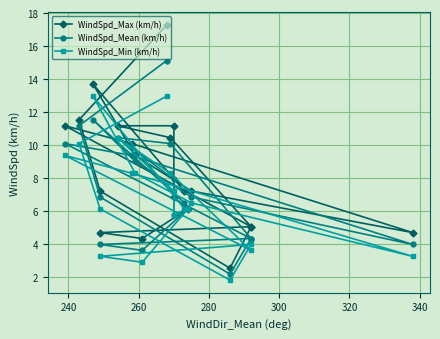

True or false: WindSpd_Mean (km/h) and WindSpd_Max (km/h) cross at least once.

False